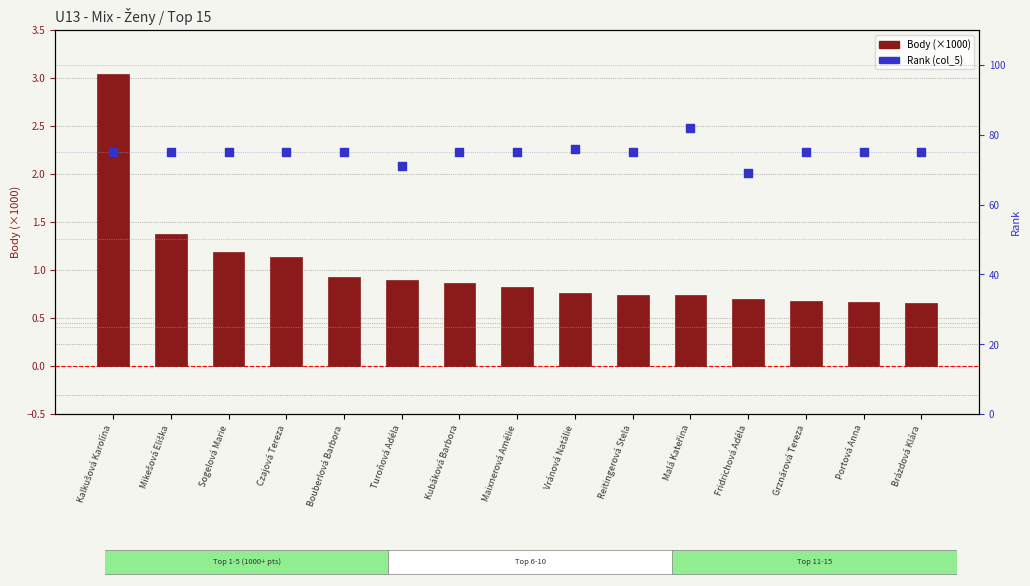

Which series contains the highest Y value?

Rank (col_5)